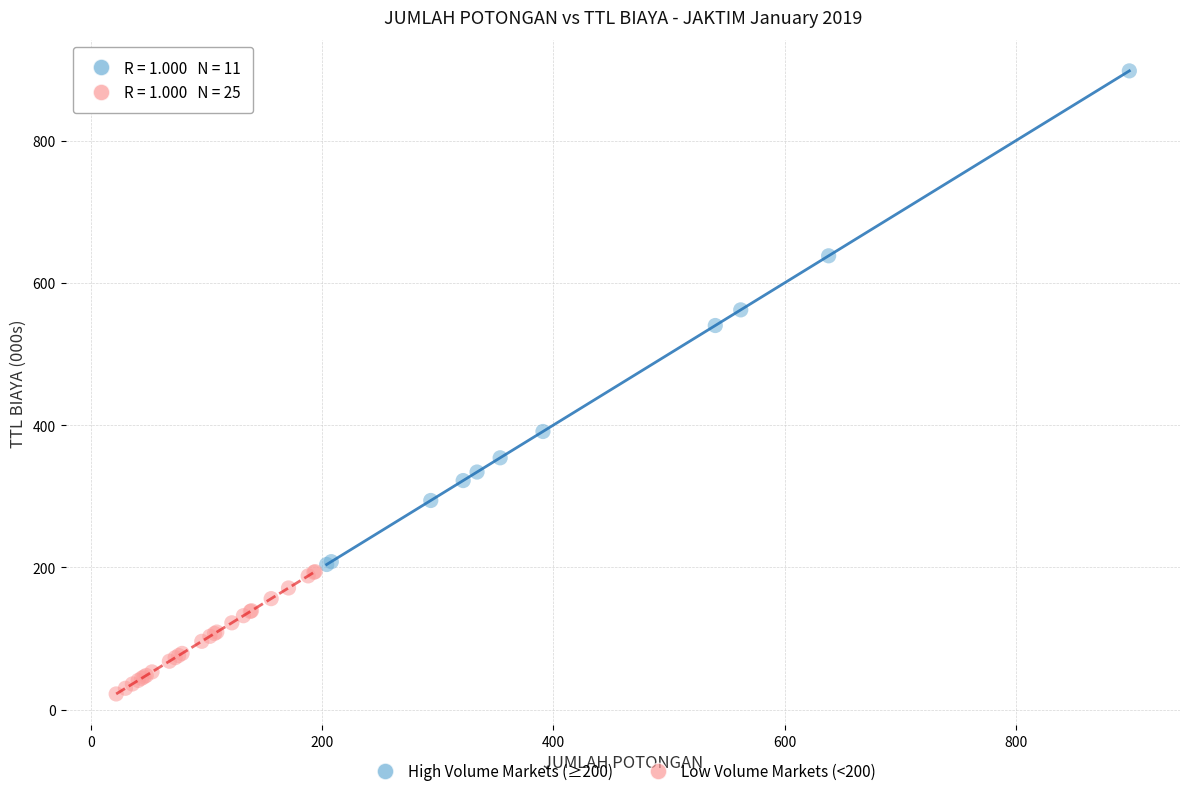

Which series has the largest Y range (max minus min)?

High Volume Markets (≥200)